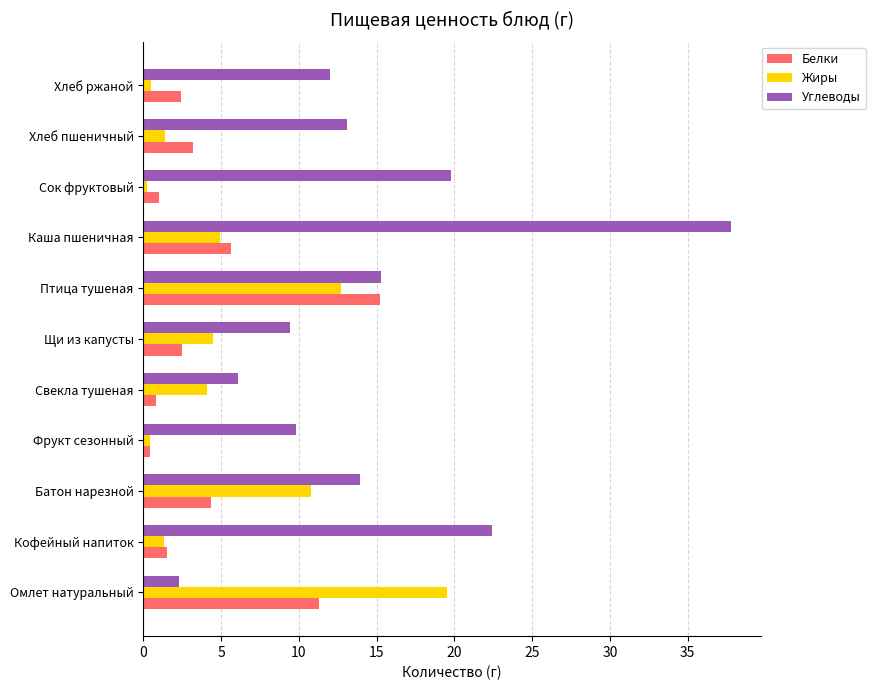

At which label is Жиры closest to 9?

Батон нарезной